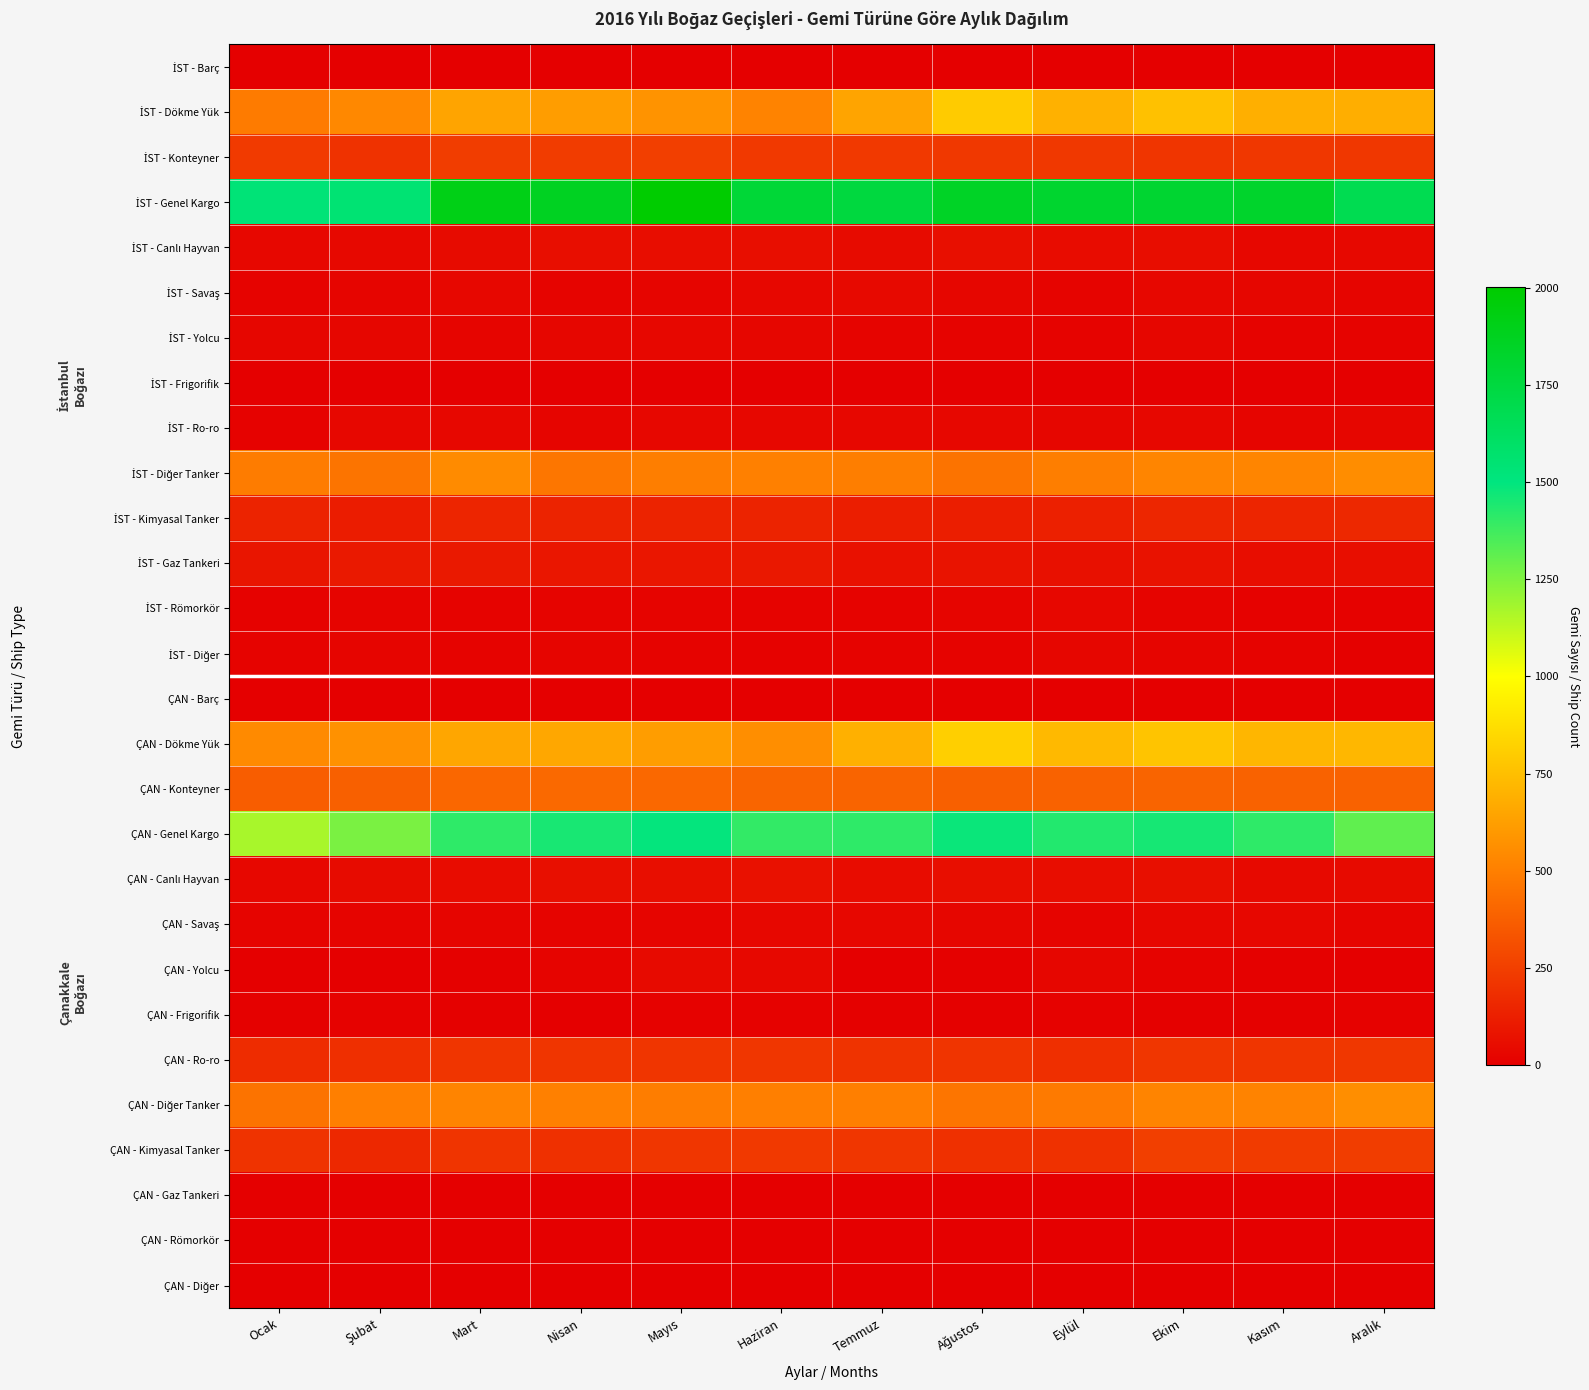

Between Ekim and Haziran, which is larger?

Ekim